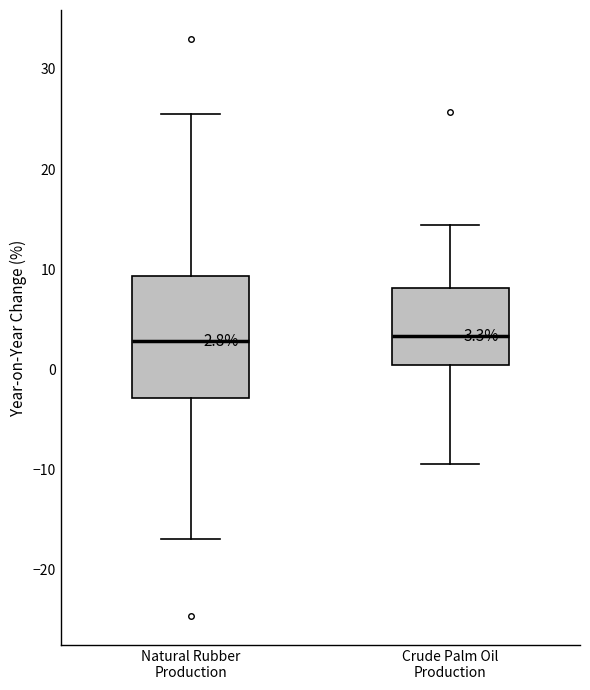

Comparing the boxes themselves (not the whiskers), which one is the tallest?

Natural Rubber Production